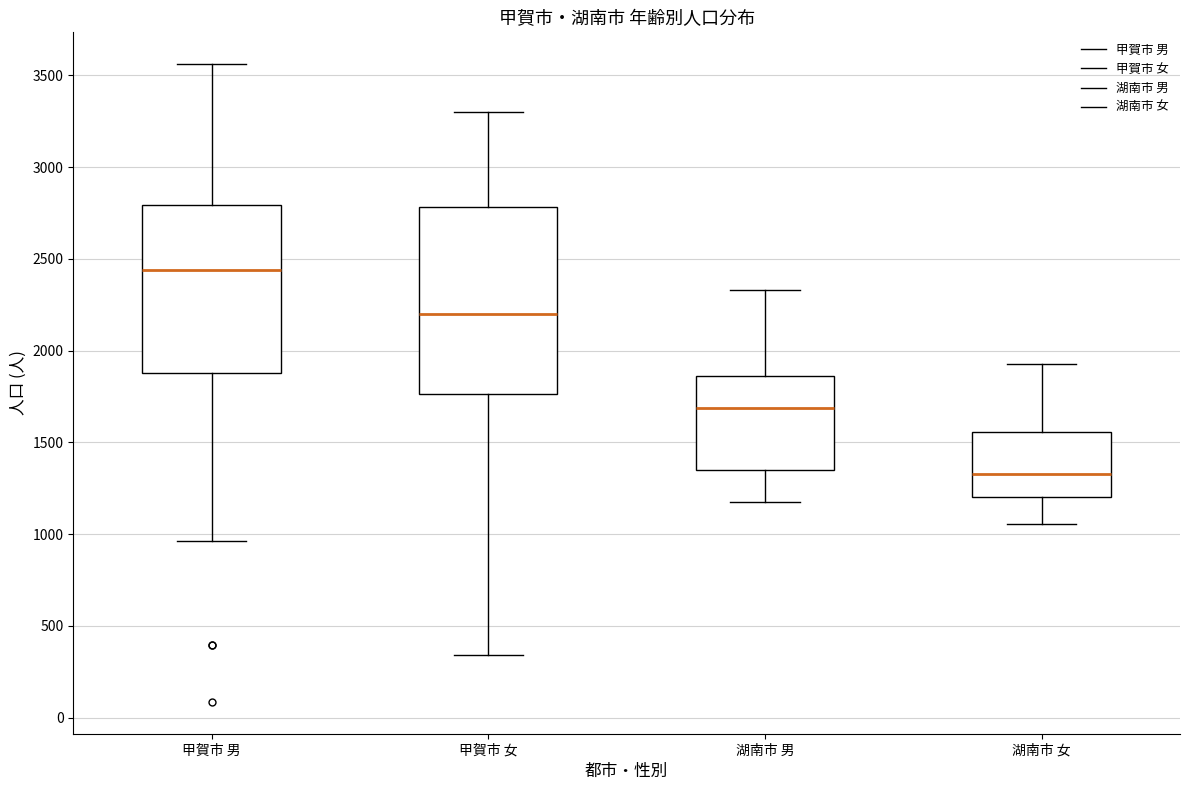

Where is the upper edge of the box for 湖南市 女 on the y-axis? The values are not printed on the chart, so give them approximately, as read against the axis.

1550